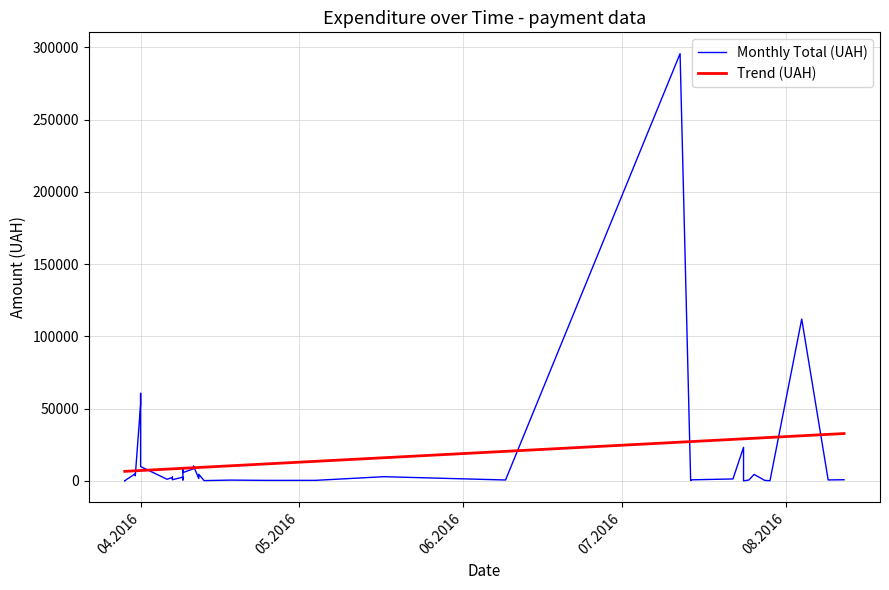

What is the highest value of the Trend (UAH) series?

32749.5